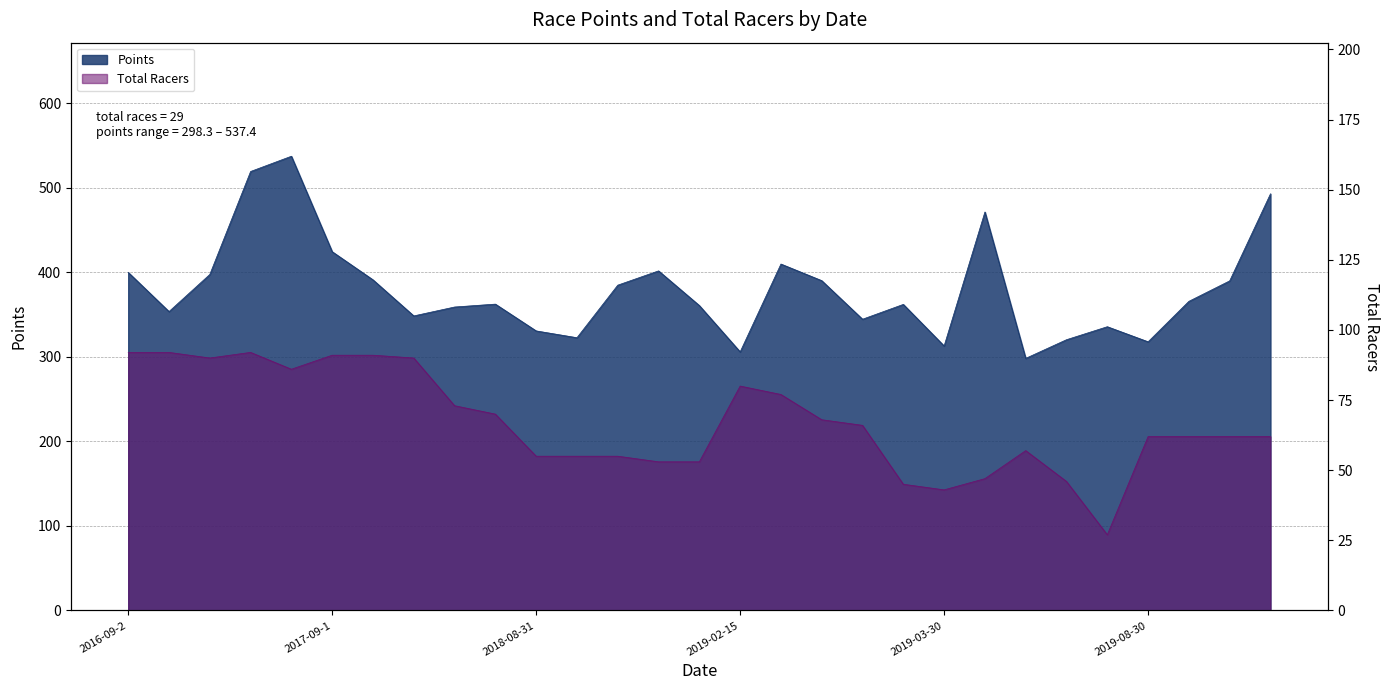

True or false: Total Racers has a value of 90.0 at 2016-09-4.

True